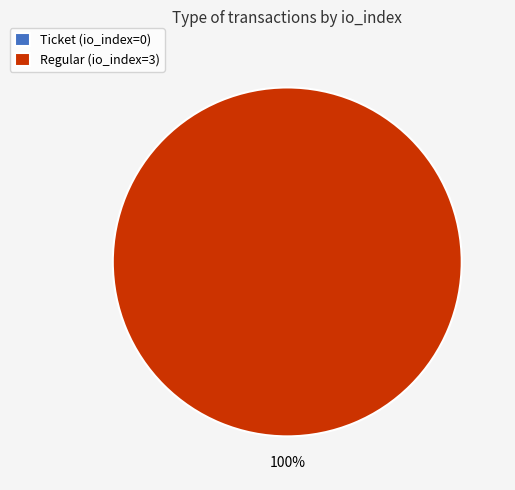

Rank the categories by value from lowest to highest.

Ticket, Regular